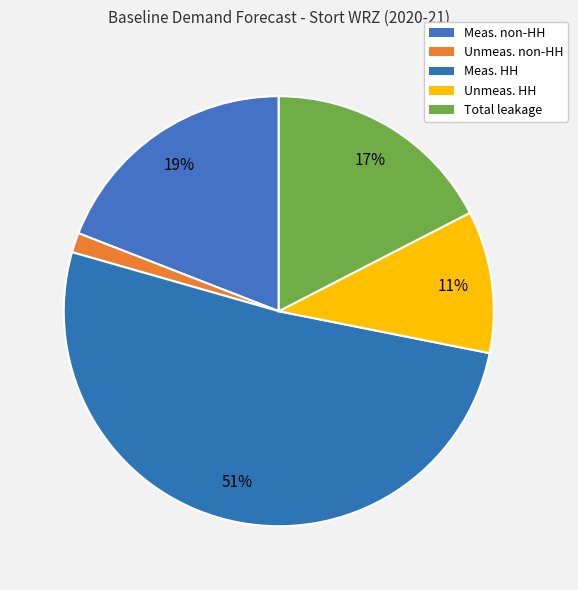

Which slice represents more than half of the pie?

Meas. HH